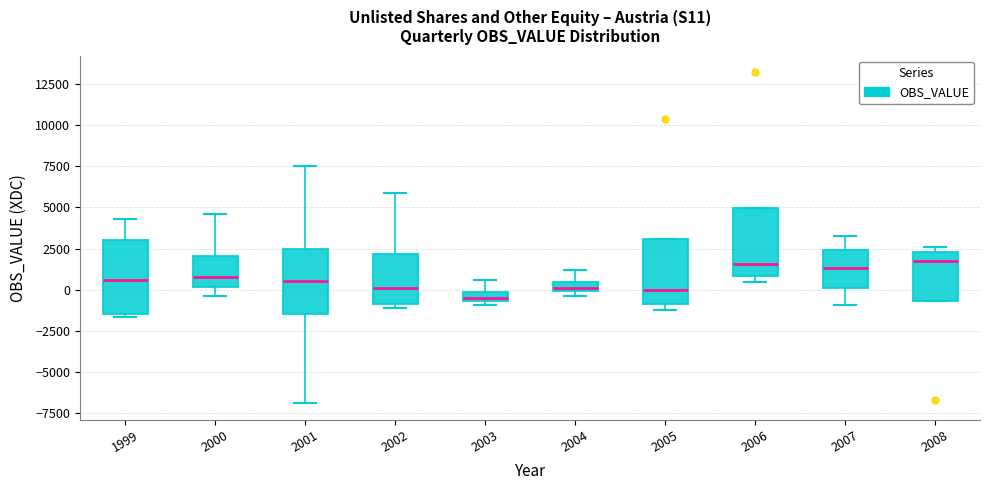

Where does the median line of the box at x = 2008 sit on the y-axis? The values are not printed on the chart, so give them approximately, as read against the axis.

2000